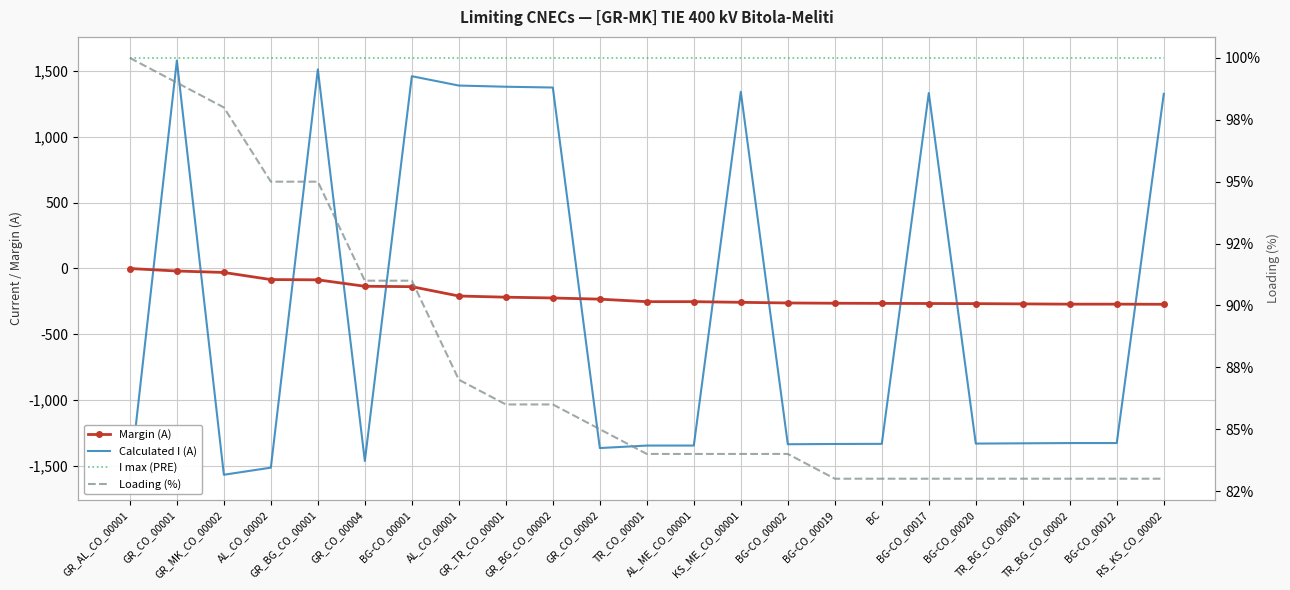

What is the sum of the Margin (A) values at GR_CO_00002 and GR_AL_CO_00001?

-235